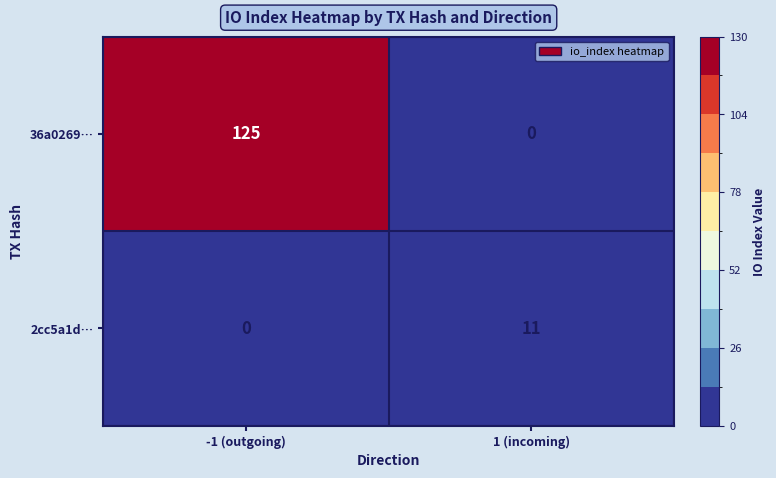

Reading right to left, extract all data points from this chart.

36a0269…: 1 (incoming)=0	-1 (outgoing)=125
2cc5a1d…: 1 (incoming)=11	-1 (outgoing)=0